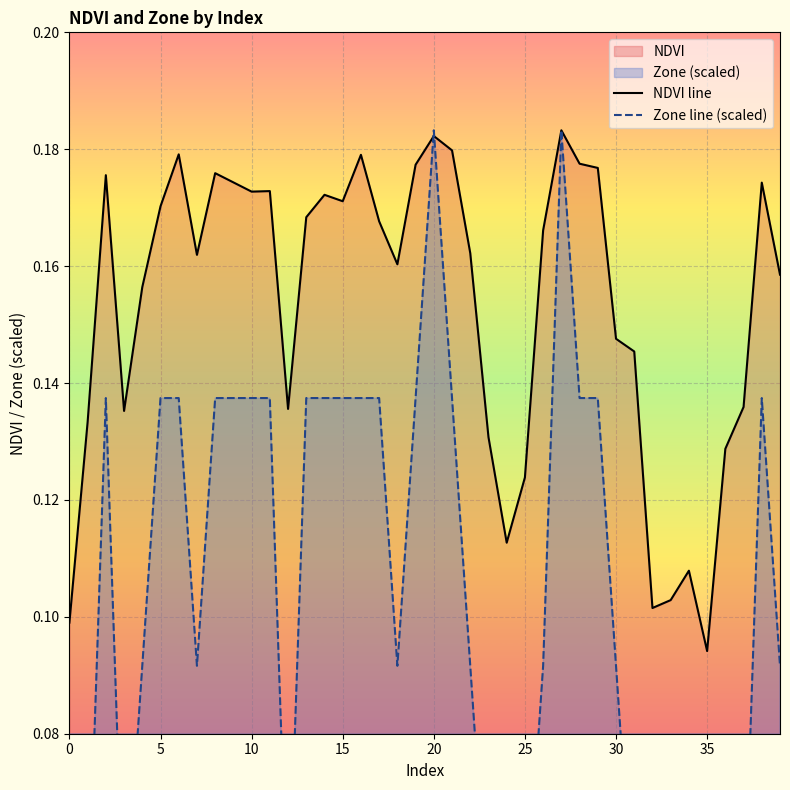

How many interior local valleys does the NDVI line series have?

9